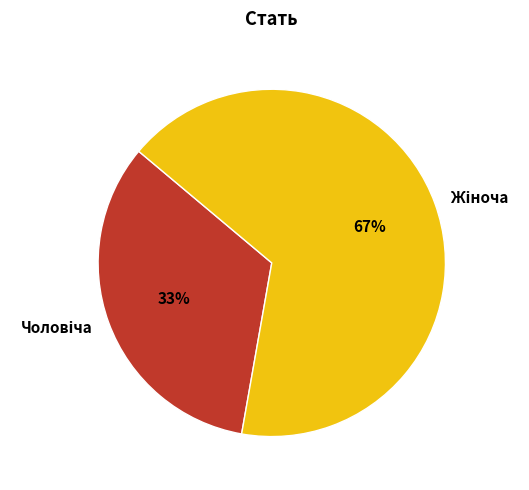

Is there any slice that represents more than half of the pie?

Yes